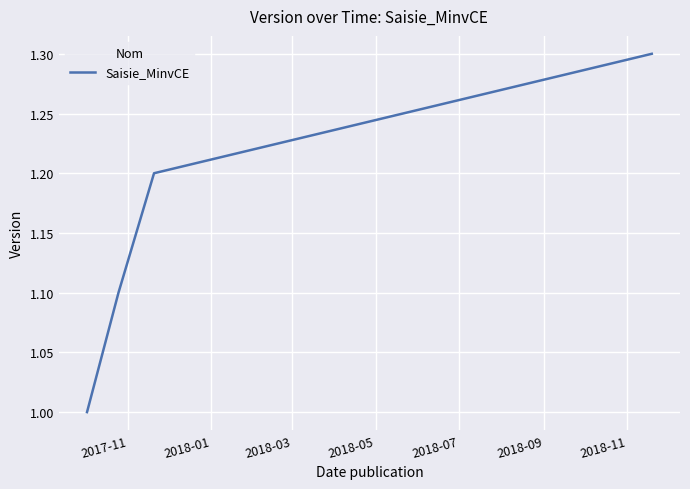

What is the smallest value displayed?

1.0